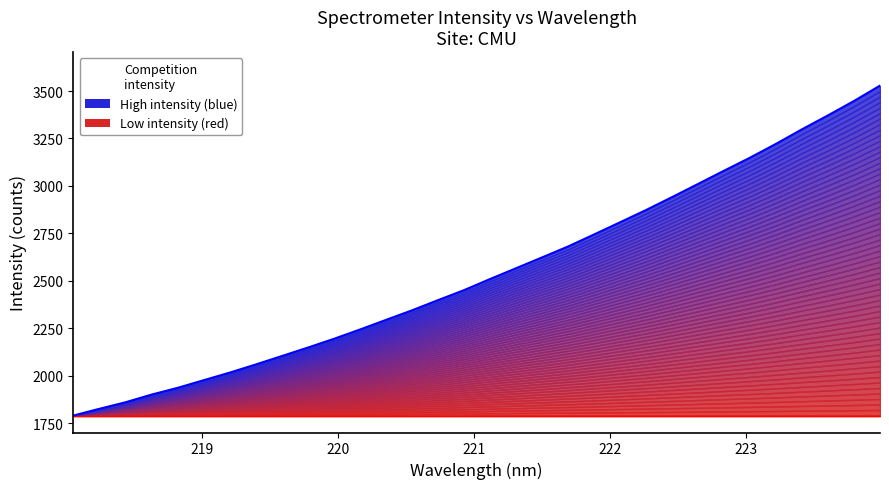

What is the difference between the second highest and second lowest values?

1621.7